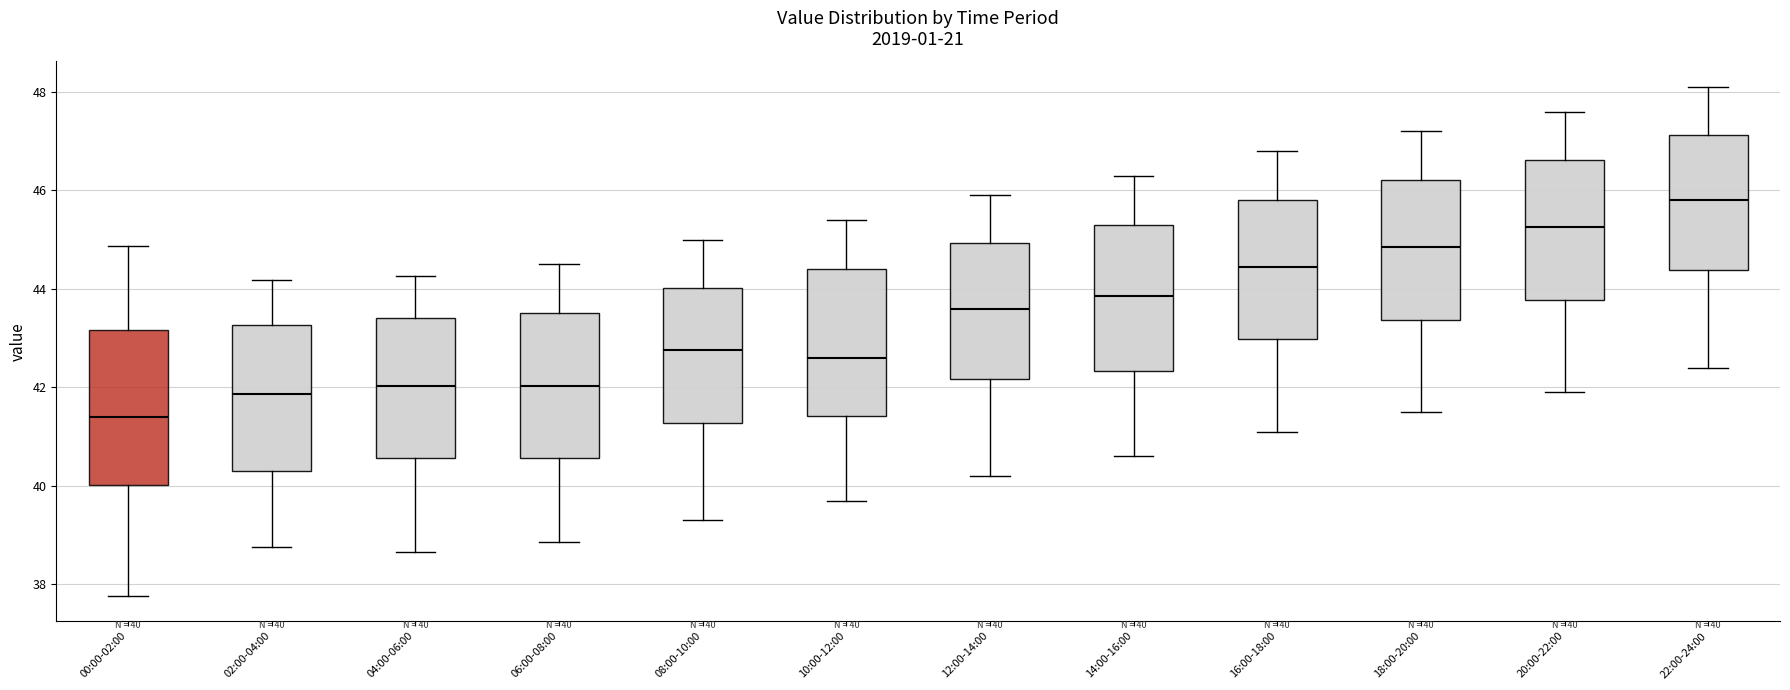

Which box's median line is the lowest?

00:00-02:00